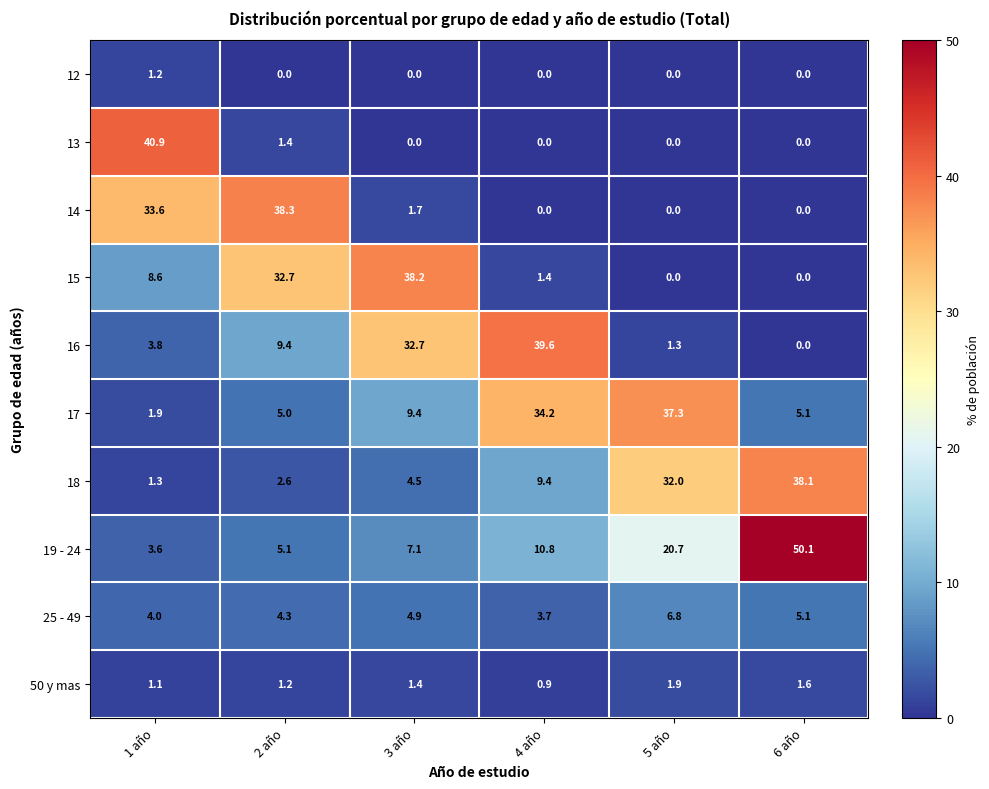

True or false: 16 has a value of 23.7 at 4 año.

False